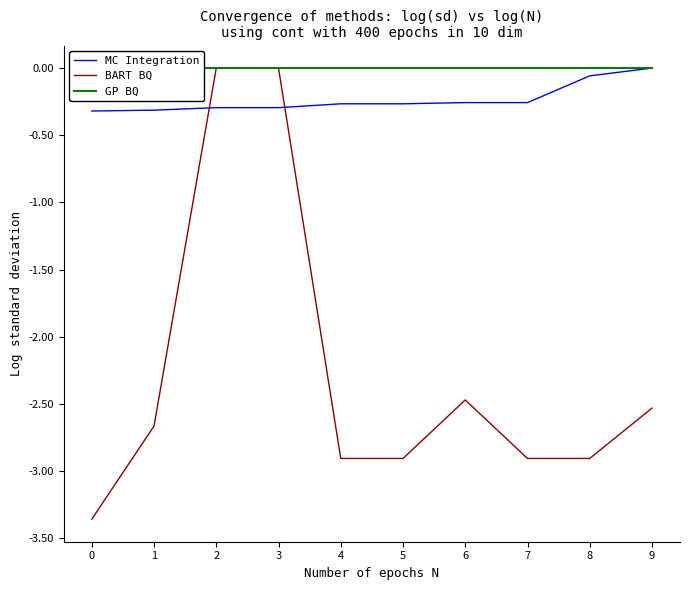

Which series changed the most between 4 and 6?

BART BQ